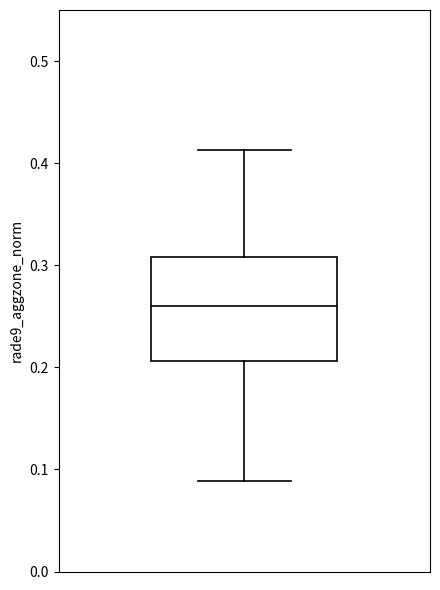

Transcribe this box plot: give where the median line is, the range the box spans, and where the two whiskers end, as read against the y-axis. The values are not printed on the chart, so give them approximately, as read against the axis.

median 0.26, box 0.21 to 0.31, whiskers 0.09 to 0.41